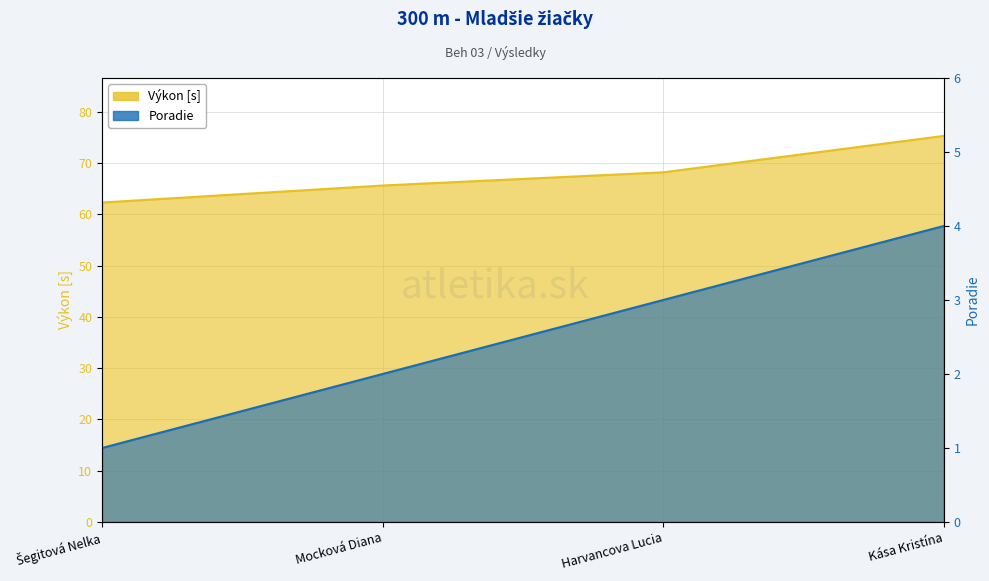

At which label does Výkon first exceed 68?

Harvancova Lucia